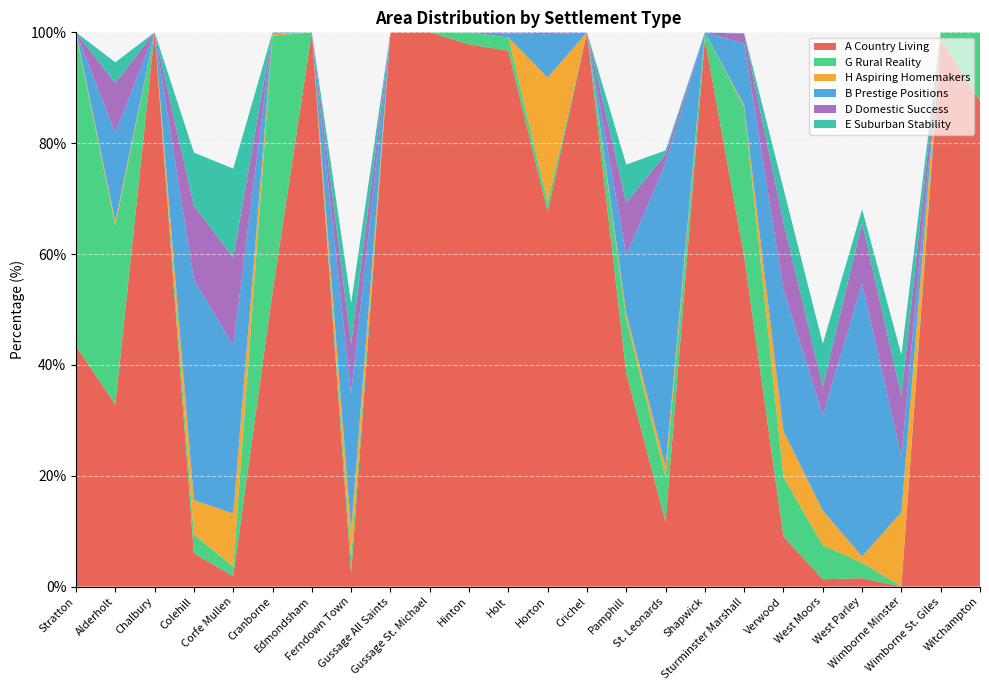

Reading left to right, extract all data points from this chart.

A Country Living: 43.4	32.8	100.0	6.0	1.9	53.1	100.0	2.5	100.0	100.0	97.8	96.7	67.7	100.0	38.6	11.6	98.8	59.6	9.0	1.3	1.5	0.0	98.8	87.6
G Rural Reality: 56.3	32.3	0.0	3.4	1.7	46.3	0.0	2.8	0.0	0.0	2.2	2.4	1.7	0.0	9.8	8.1	1.2	26.9	10.8	6.2	2.8	0.0	1.2	12.4
H Aspiring Homemakers: 0.3	0.7	0.0	6.2	9.6	0.3	0.0	5.0	0.0	0.0	0.0	0.0	22.4	0.0	1.0	1.9	0.0	0.4	8.3	6.2	1.1	13.4	0.0	0.0
B Prestige Positions: 0.0	15.9	0.0	39.8	30.3	0.3	0.0	24.5	0.0	0.0	0.0	0.7	7.8	0.0	10.5	54.8	0.0	11.2	25.5	17.3	49.2	10.1	0.0	0.0
D Domestic Success: 0.0	9.0	0.0	13.3	15.8	0.0	0.0	9.0	0.0	0.0	0.0	0.2	0.3	0.0	9.5	1.6	0.0	1.7	12.2	5.1	10.9	10.9	0.0	0.0
E Suburban Stability: 0.0	3.8	0.0	9.6	16.0	0.0	0.0	7.4	0.0	0.0	0.0	0.0	0.0	0.0	6.9	0.7	0.0	0.1	6.0	7.8	2.5	7.4	0.0	0.0